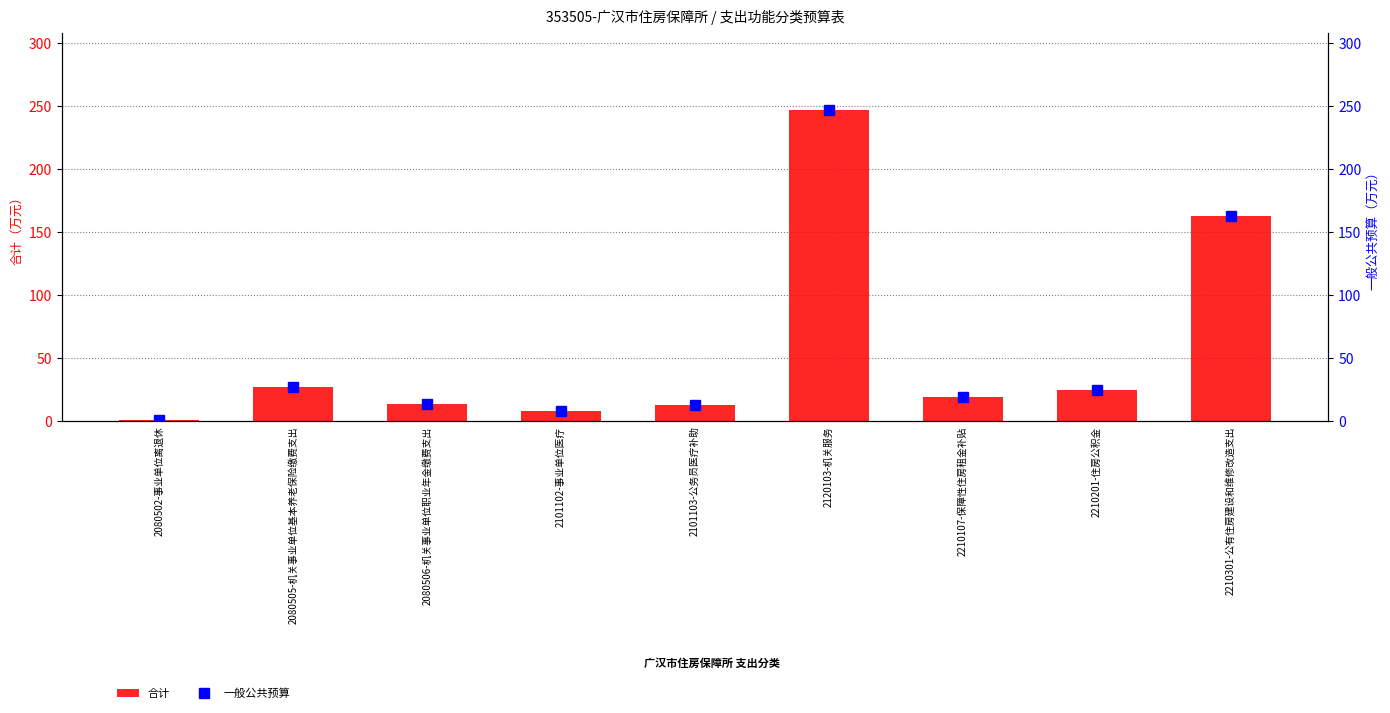

What is the sum of the 一般公共预算 values at 2080505-机关事业单位基本养老保险缴费支出 and 2080502-事业单位离退休?

28.4